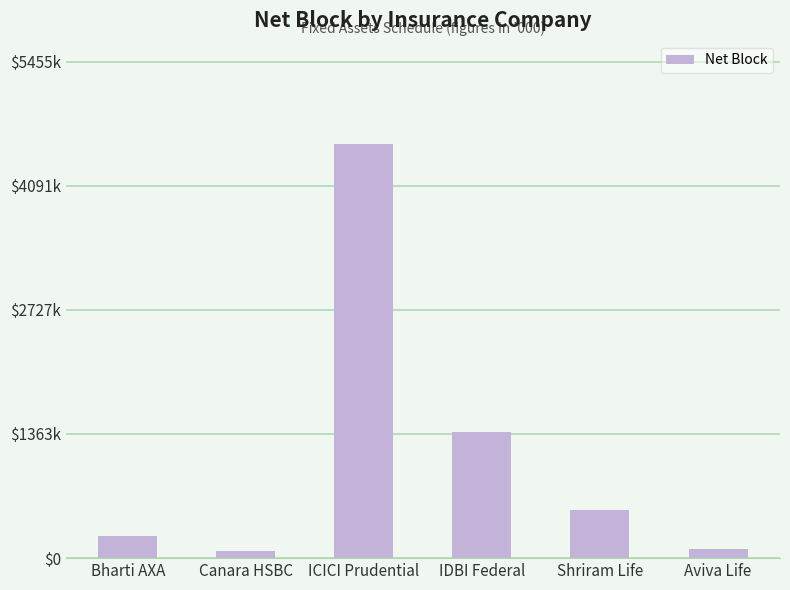

What is the minimum value shown in the chart?

80774